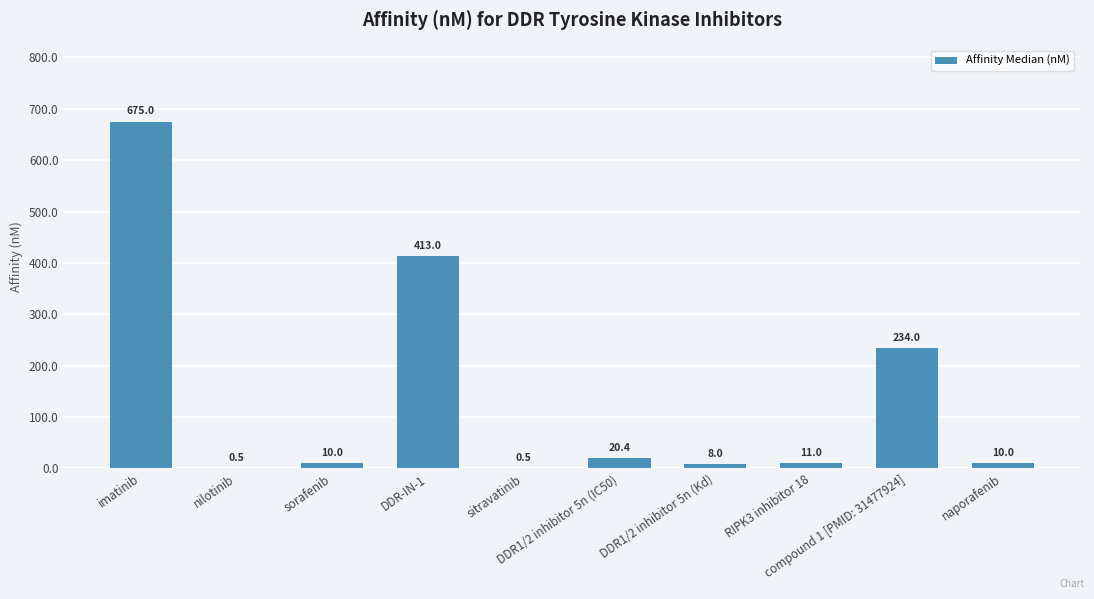

Reading left to right, list all the values displayed in this chart.

imatinib=675.0	nilotinib=0.5	sorafenib=10.0	DDR-IN-1=413.0	sitravatinib=0.5	DDR1/2 inhibitor 5n (IC50)=20.4	DDR1/2 inhibitor 5n (Kd)=8.0	RIPK3 inhibitor 18=11.0	compound 1 [PMID: 31477924]=234.0	naporafenib=10.0